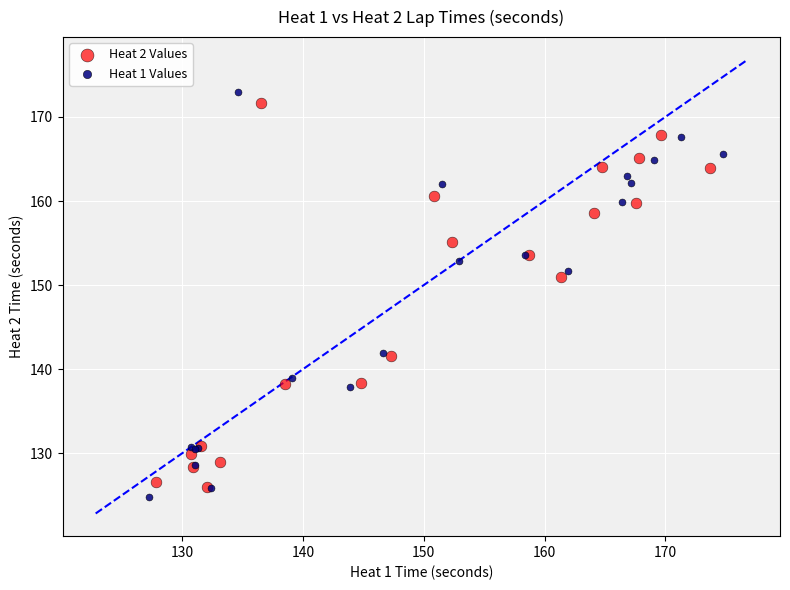

Which series has the widest spread of Y values?

Heat 1 Values